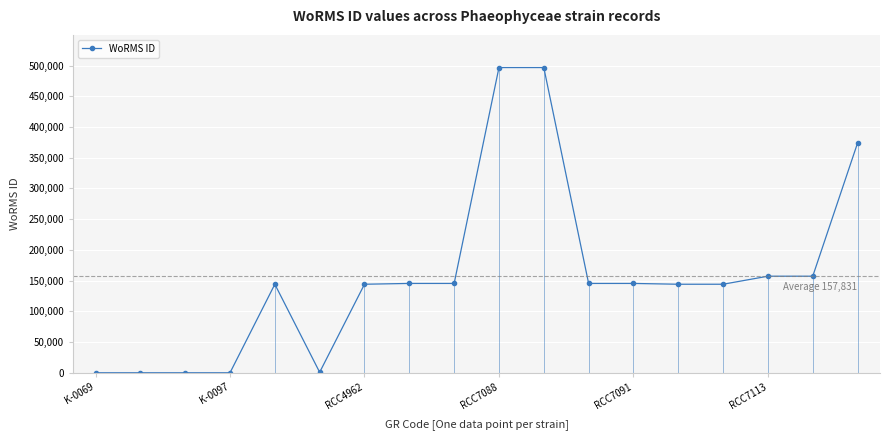

True or false: the data shows 43128 at RCC7091.

False